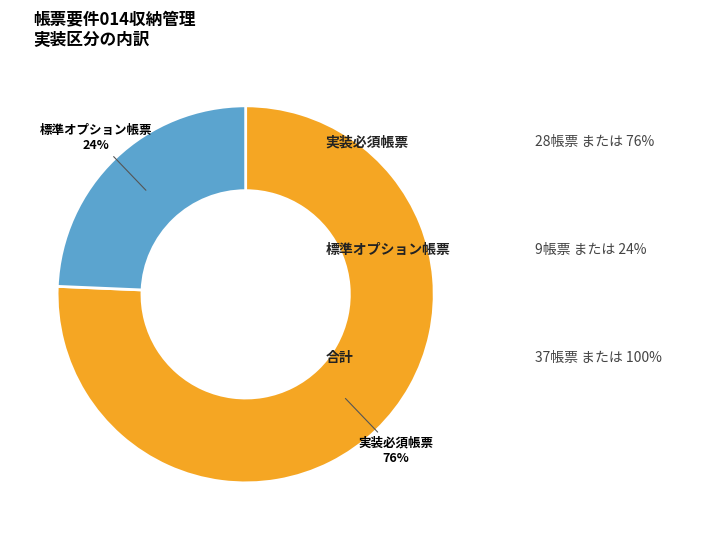

To the nearest percent, what is the average slice percentage?

50%